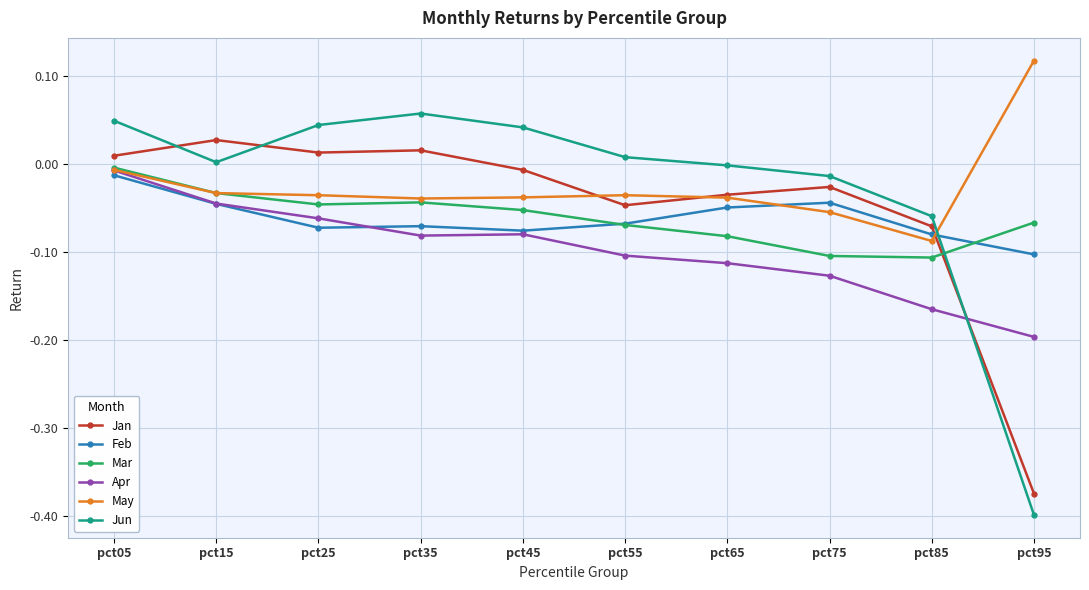

Where is the first local maximum for Jun?

pct35